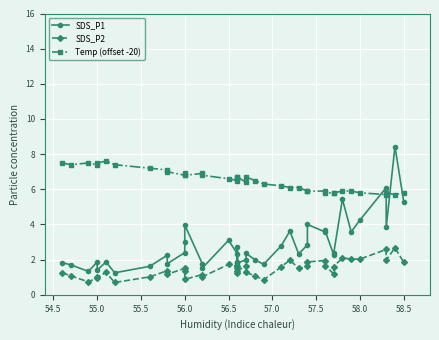

Rank the series by their maximum value, from lowest to highest.

SDS_P2, Temp (offset -20), SDS_P1